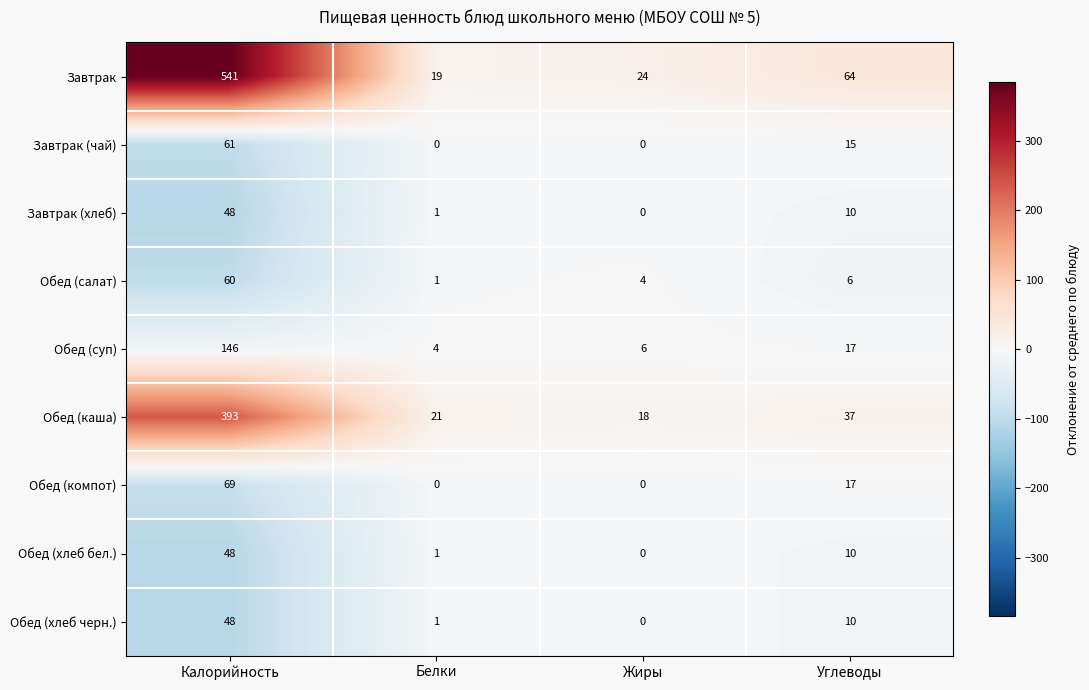

What is the difference between the Завтрак (чай) values at Жиры and Калорийность?

61